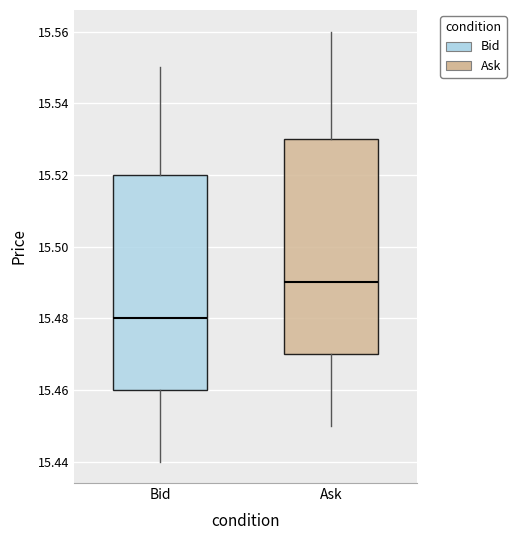

Reading left to right, transcribe this box plot: for each box, give where its median line is, the range the box spans, and where its two whiskers end, as read against the y-axis. The values are not printed on the chart, so give them approximately, as read against the axis.

Bid: median 15.48, box 15.46 to 15.52, whiskers 15.44 to 15.55
Ask: median 15.49, box 15.47 to 15.53, whiskers 15.45 to 15.56